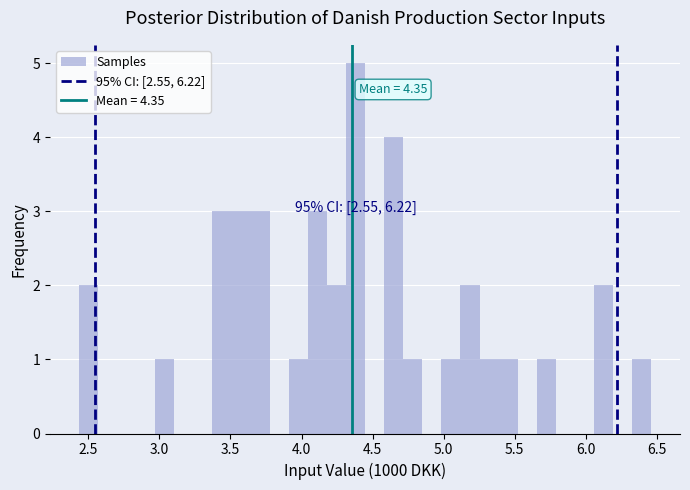

Around what value on the x-axis is the tallest bar? Give the approximate position of its centre, as read against the axis.

4.40